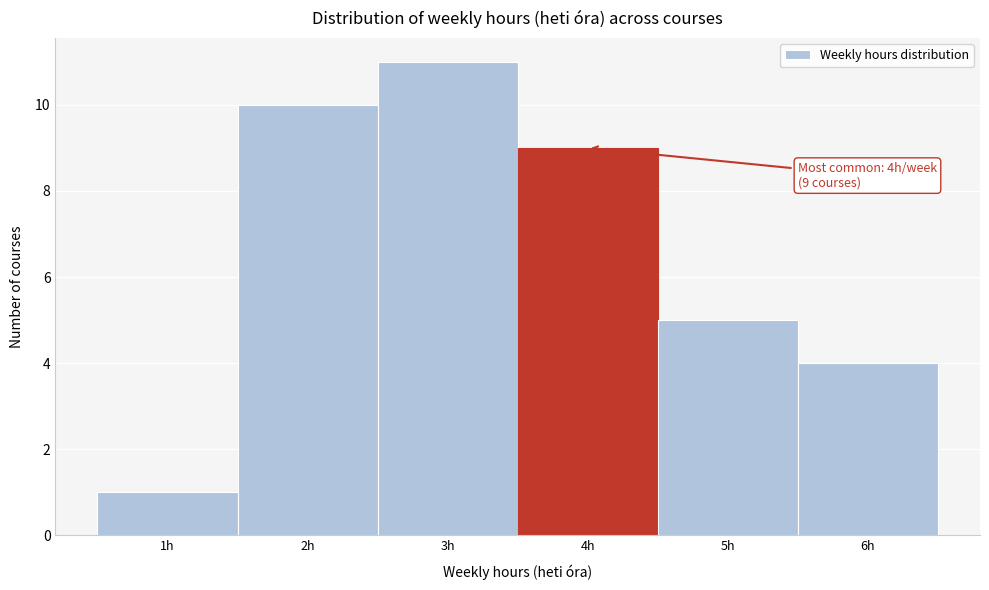

Which range on the x-axis has the tallest bar?

2.5 to 3.5